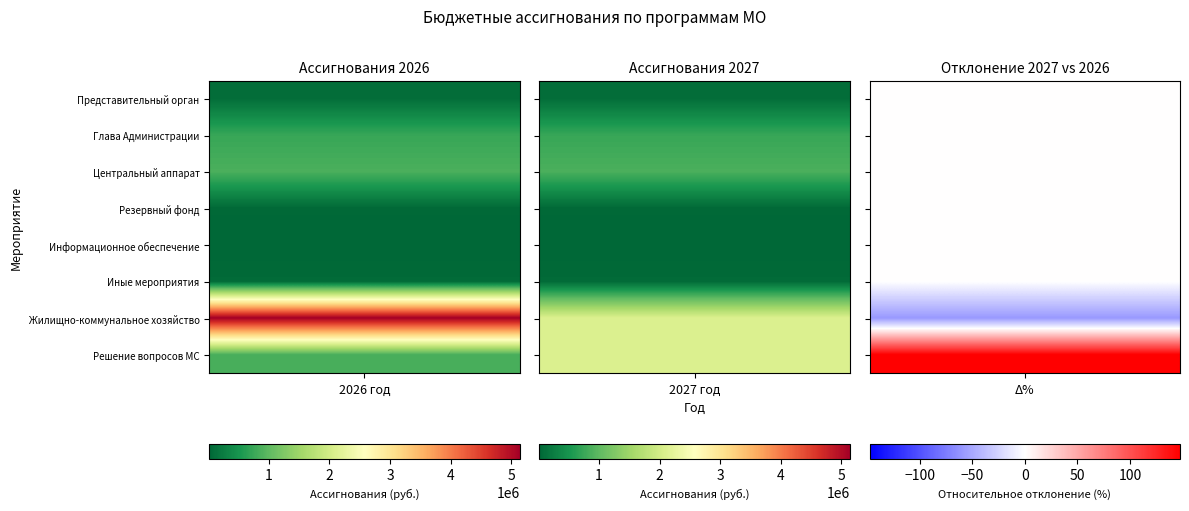

List the labels in order of Функционирование центрального аппарата value, largest first.

2026, 2027